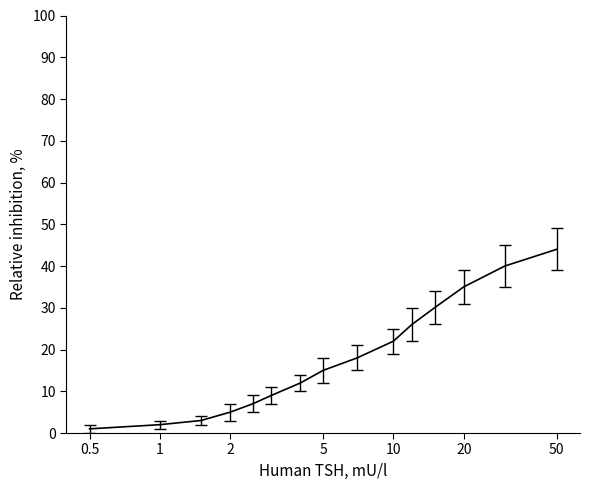

What is the maximum value shown in the chart?

44